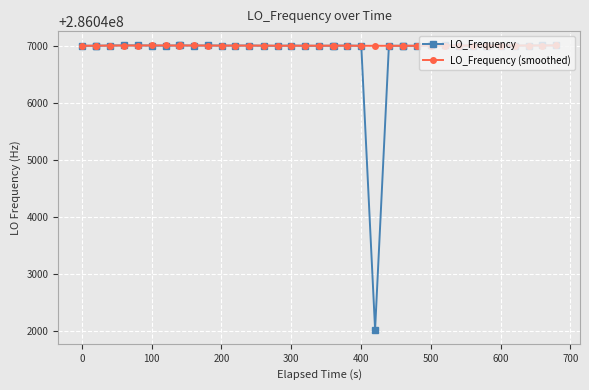

True or false: LO_Frequency has more than 0 points higher than both neighbors.

True